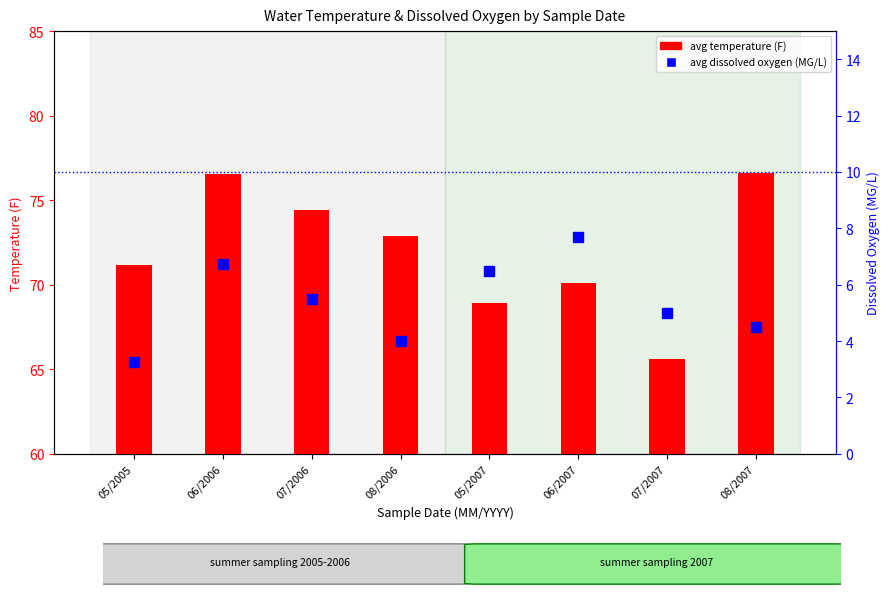

Count the number of categories in the chart.

8